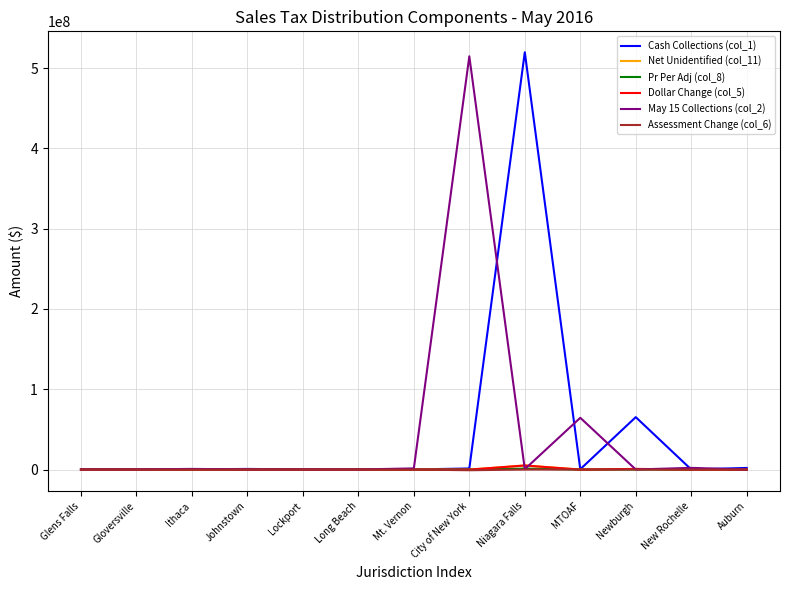

At which label does Cash Collections (col_1) reach its peak?

Niagara Falls